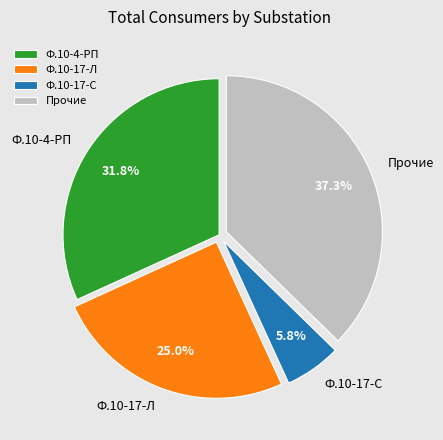

How much of the chart is everything except Ф.10-17-С?

94.2%